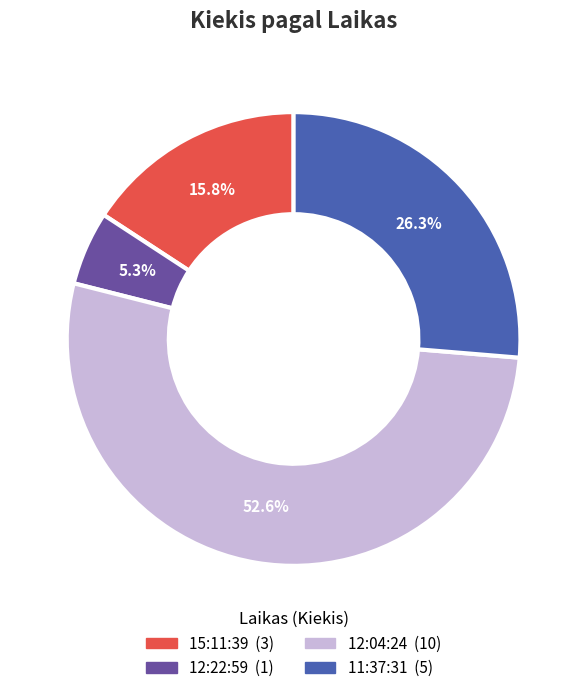

Which category accounts for the majority?

12:04:24